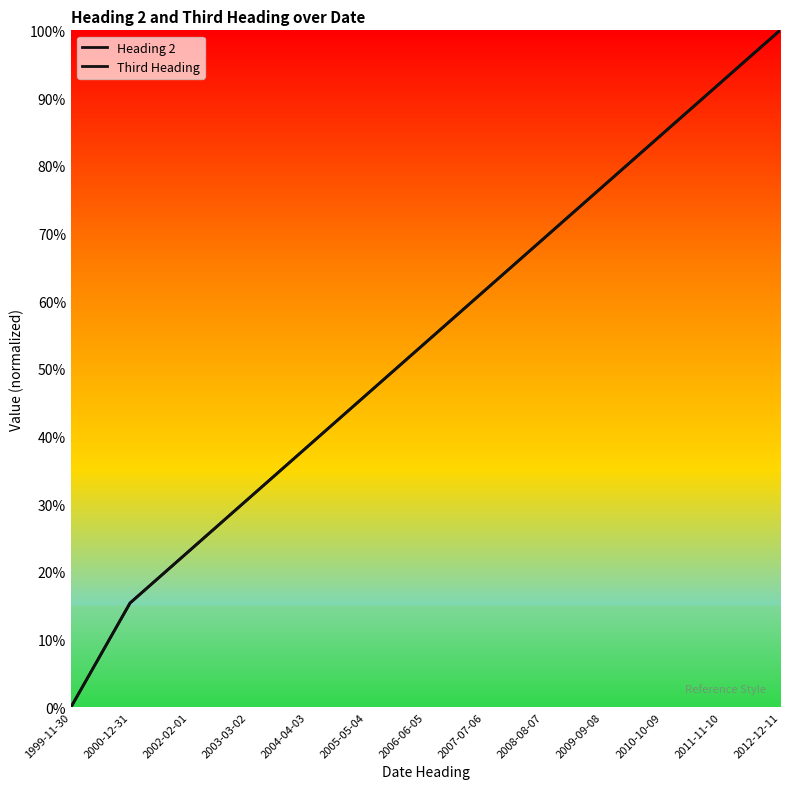

Which series has the largest total across all categories?

Third Heading